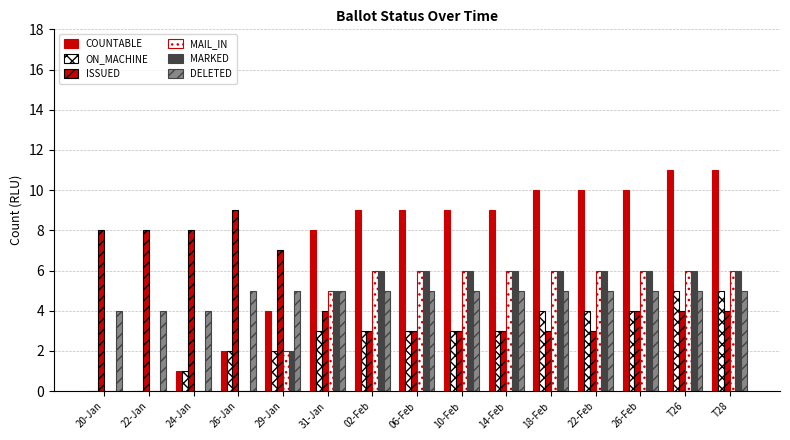

What is the approximate value of MARKED at 29-Jan?

2